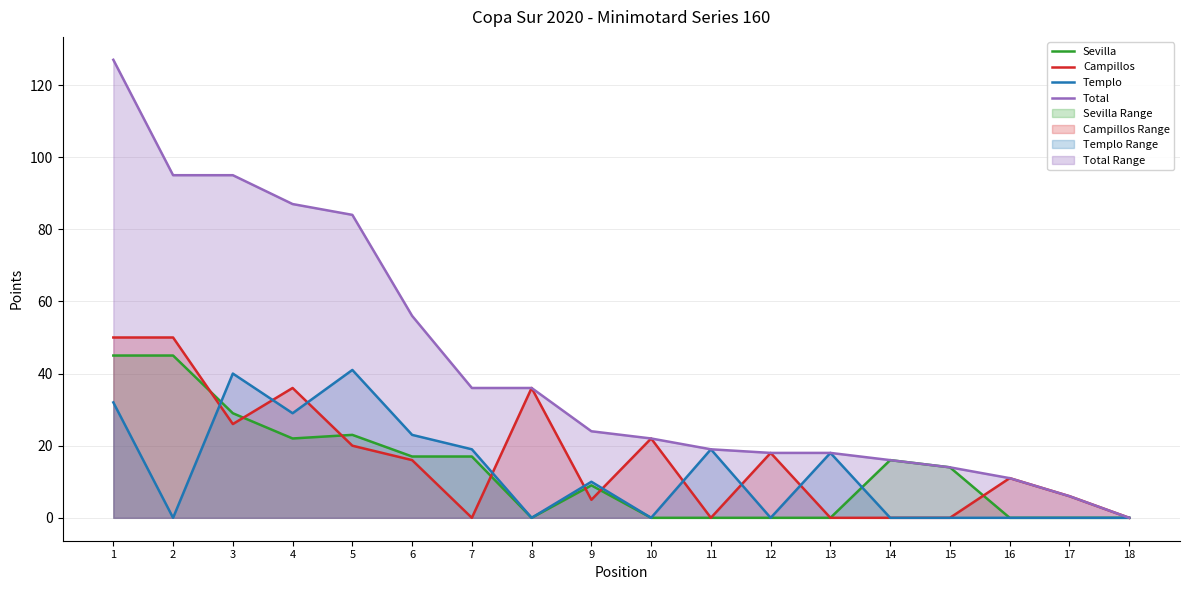

Between 2 and 15, which is larger?

2